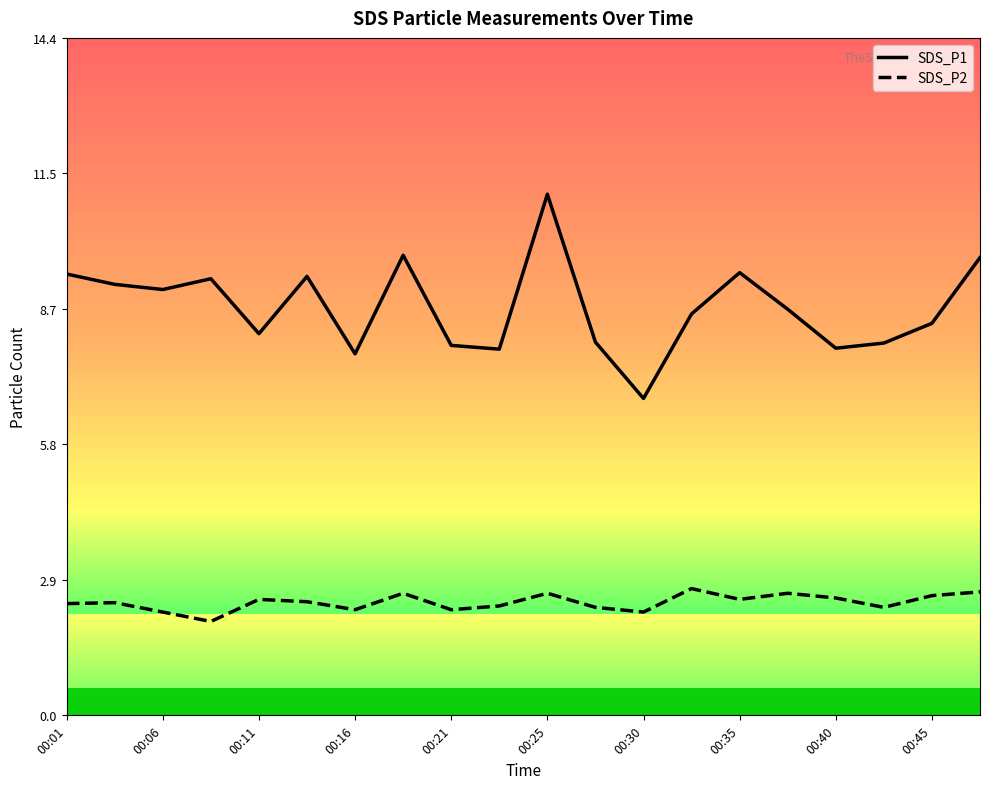

Which series has the largest range (max minus min)?

SDS_P1